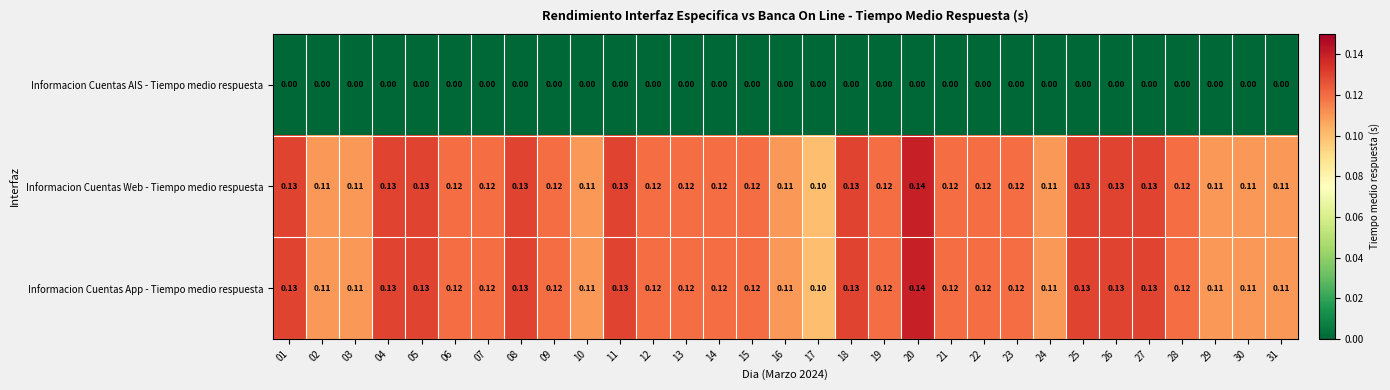

Is the value of Informacion Cuentas AIS - Tiempo medio respuesta at 17 greater than the value of Informacion Cuentas Web - Tiempo medio respuesta at 18?

No